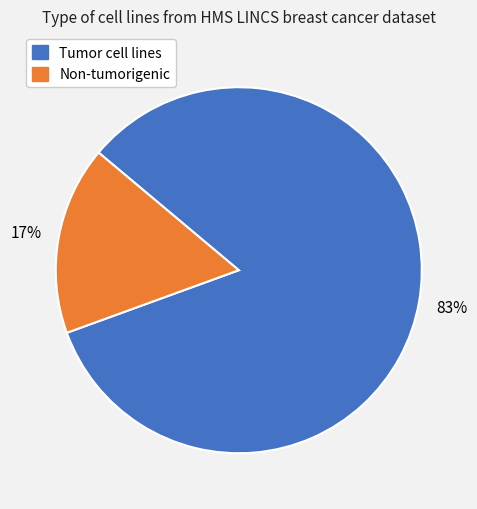

Count the number of slices in the pie.

2